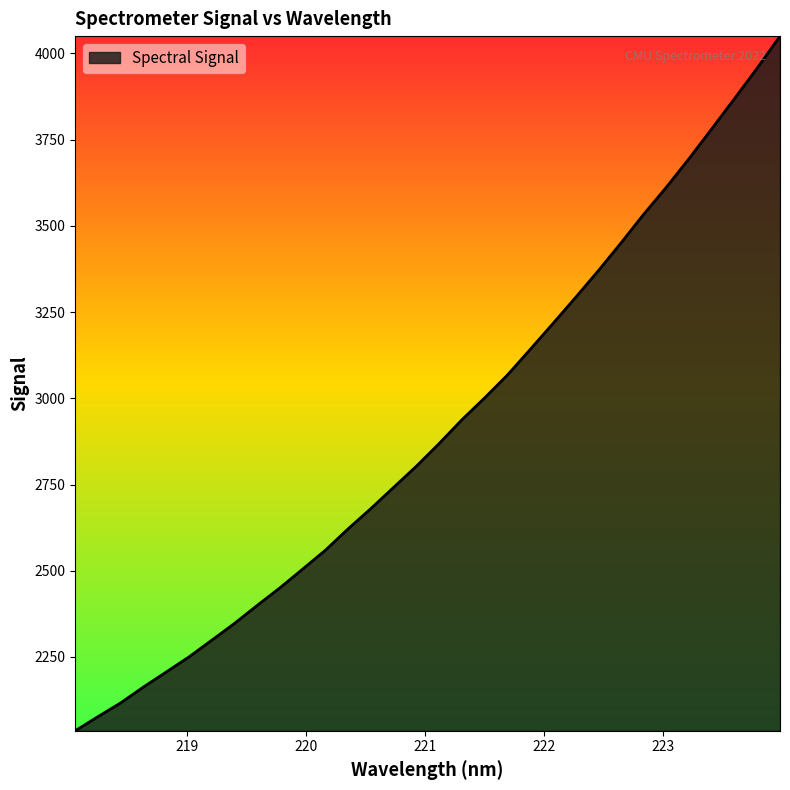

What is the difference between the maximum and minimum values?

2014.0